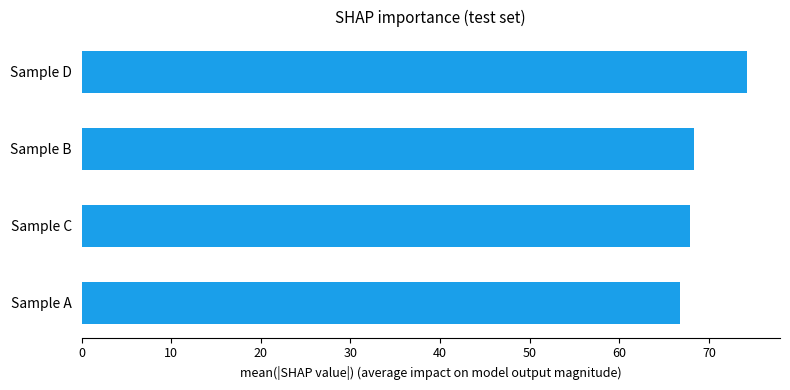

What is the ratio of the value at Sample B to the value at Sample A?

1.0